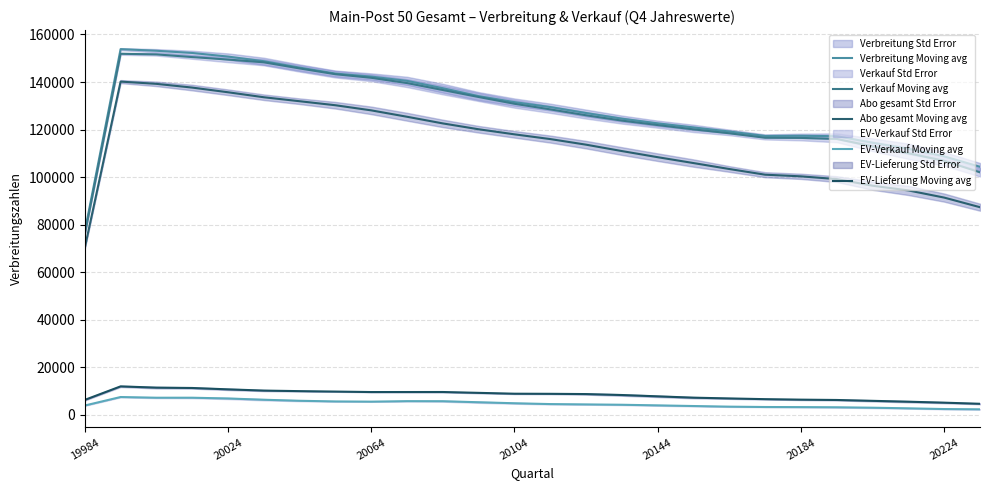

True or false: EV-Verkauf Moving avg has more than 2 interior local peaks.

False